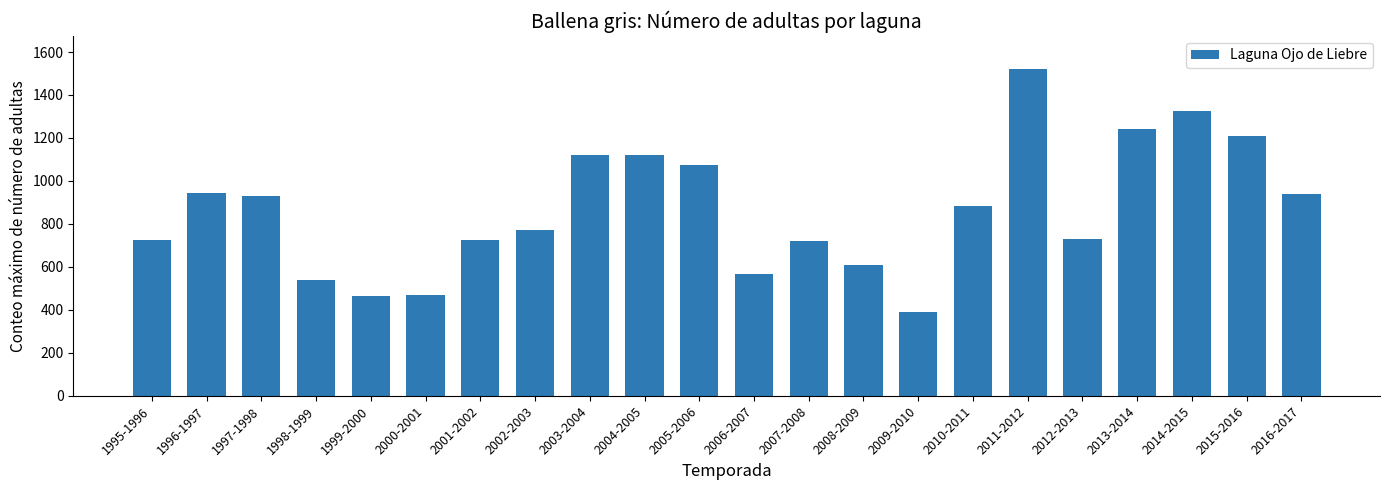

True or false: the data shows 552 at 2003-2004.

False